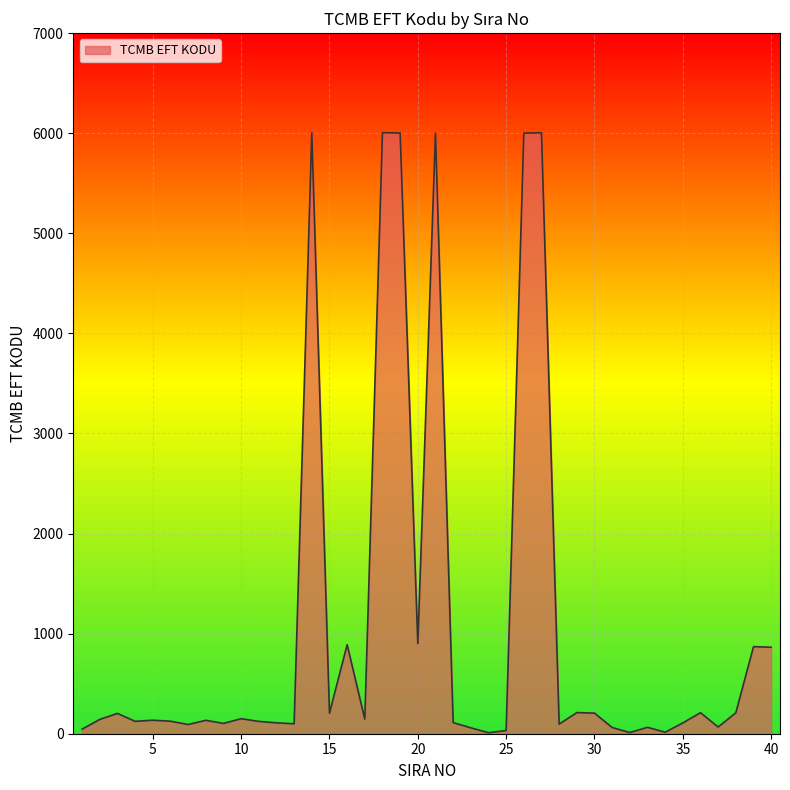

What is the maximum value shown in the chart?

6006